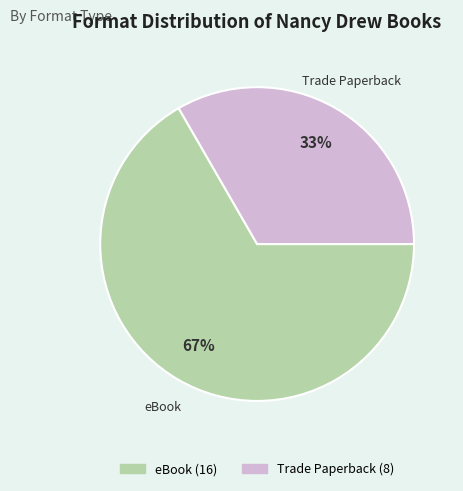

How many segments does this pie chart have?

2